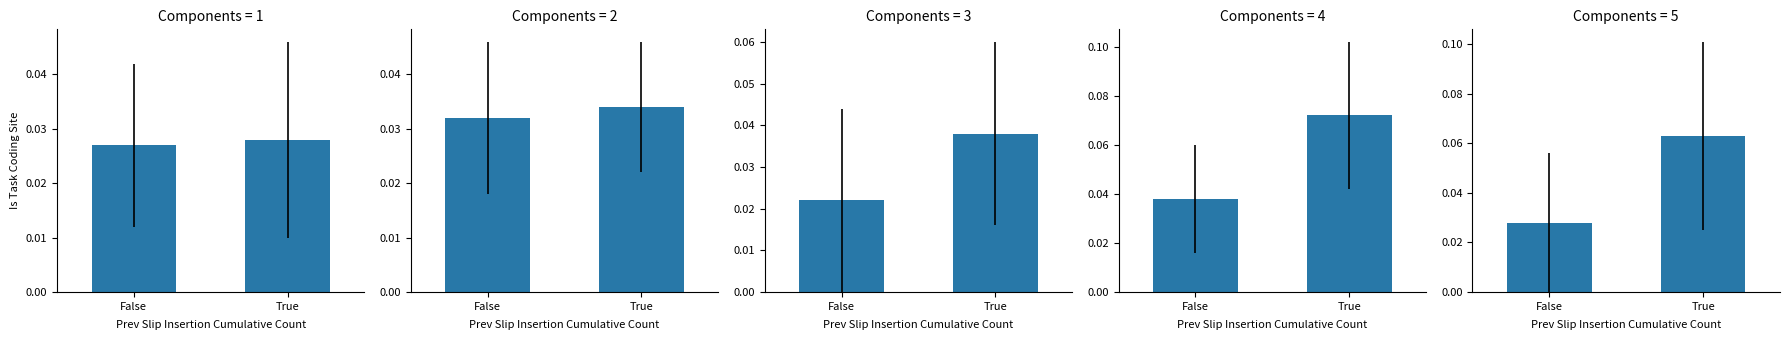

The value of Acrylic 19 (Уні) at False is 0.1. True or false?

False